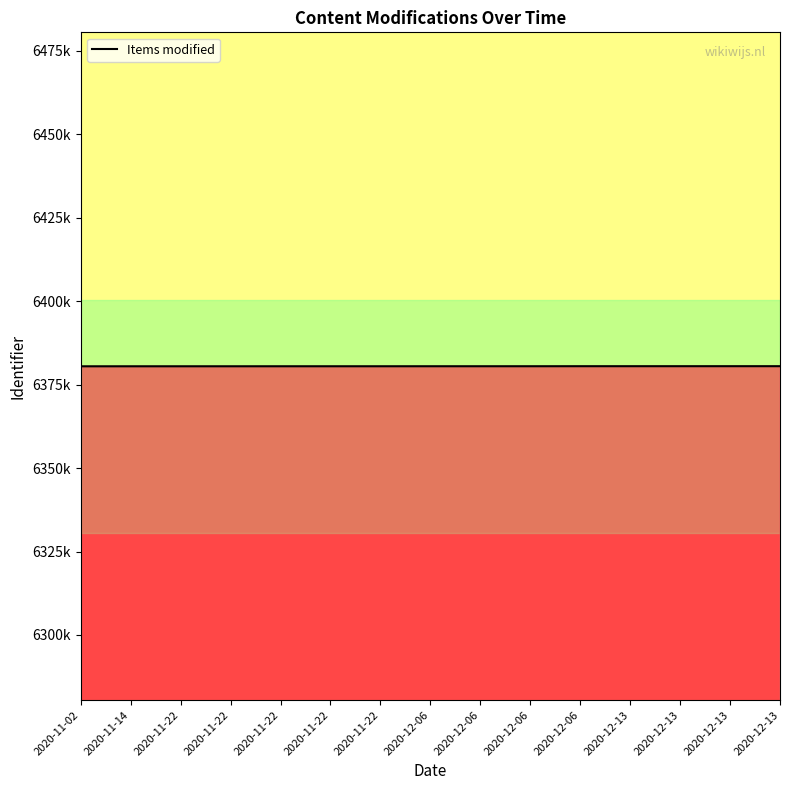

Does the chart have visible grid lines?

No